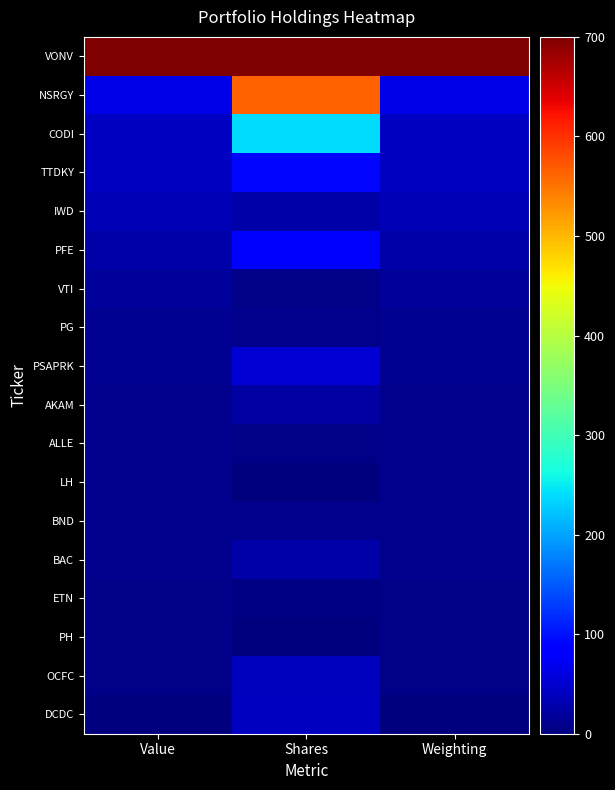

Which label corresponds to the largest value in the chart?

Value